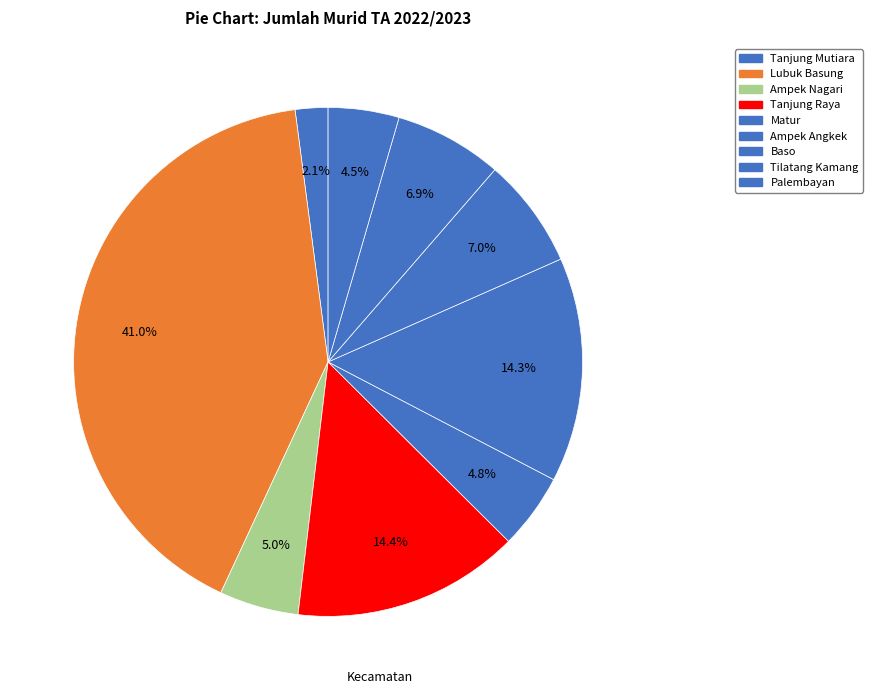

How many slices are in this pie chart?

9